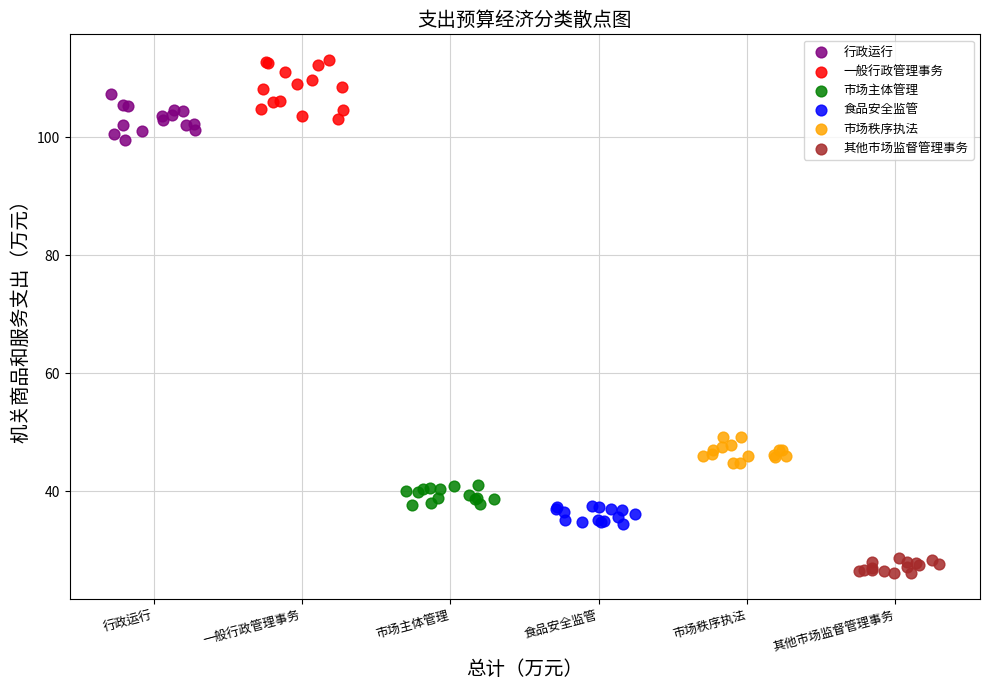

Which series reaches the maximum Y coordinate?

一般行政管理事务